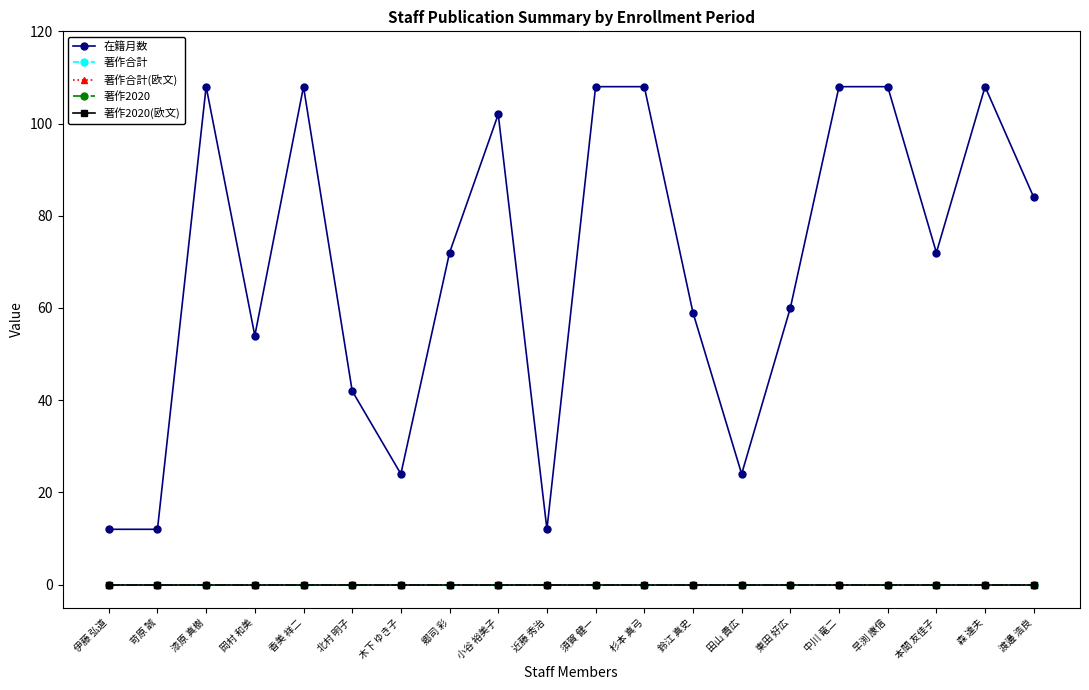

Which series has the widest spread of values?

在籍月数